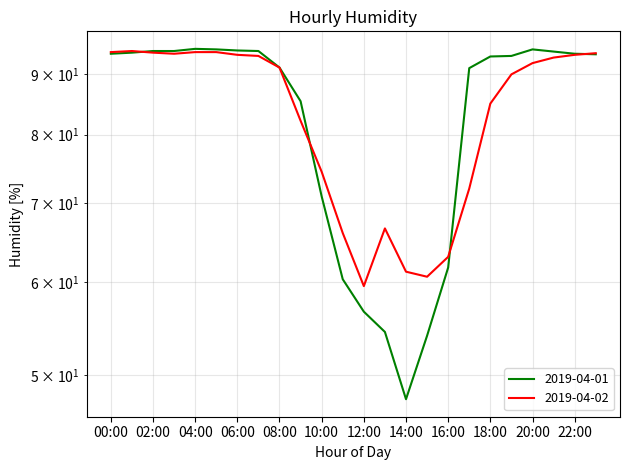

What is the highest value of the 2019-04-02 series?

94.2